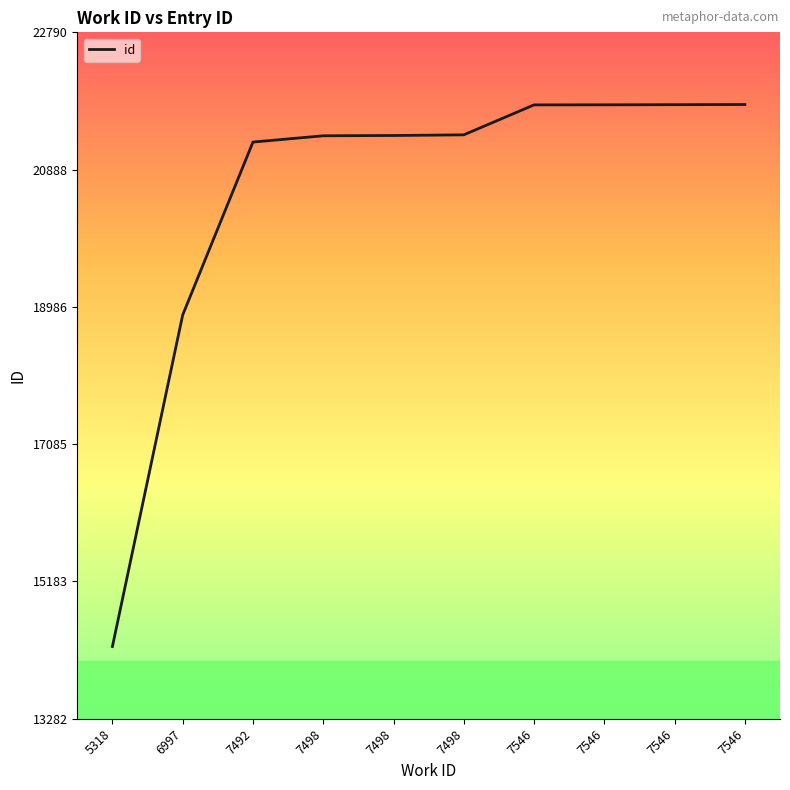

How many lines are shown in the chart?

1